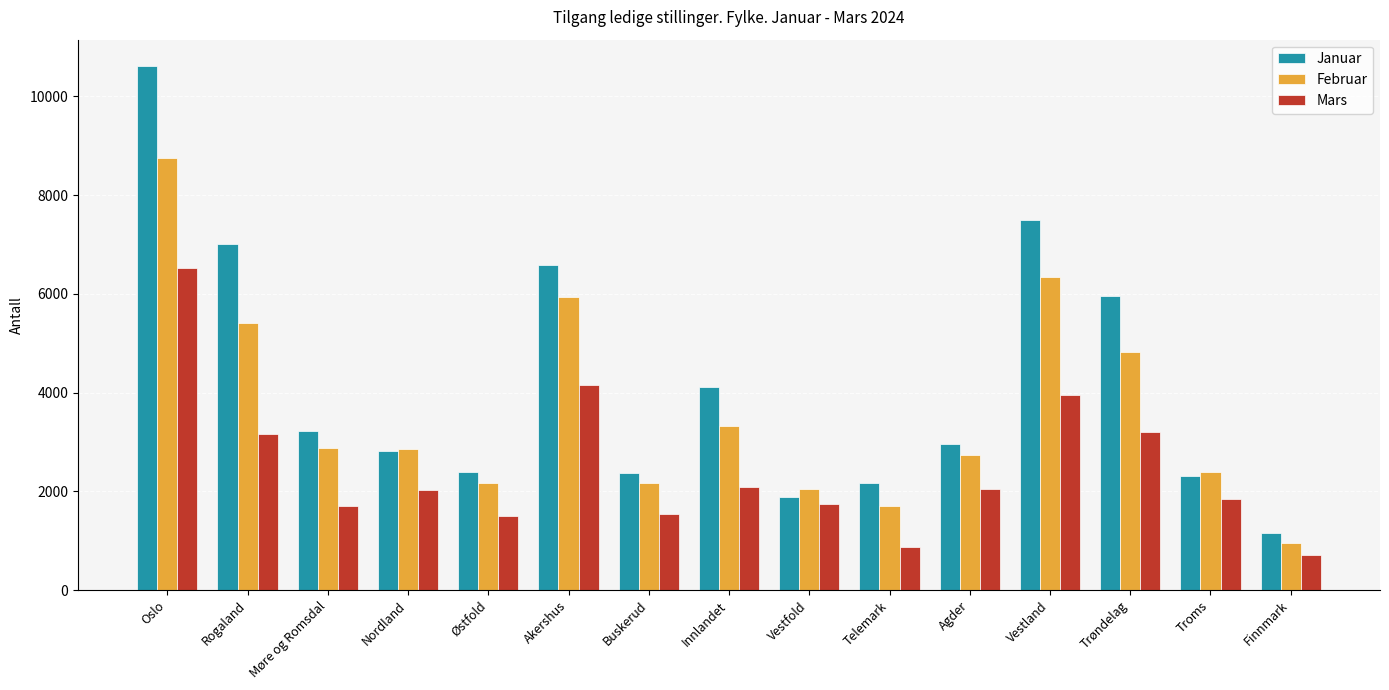

How many groups of bars are there?

15